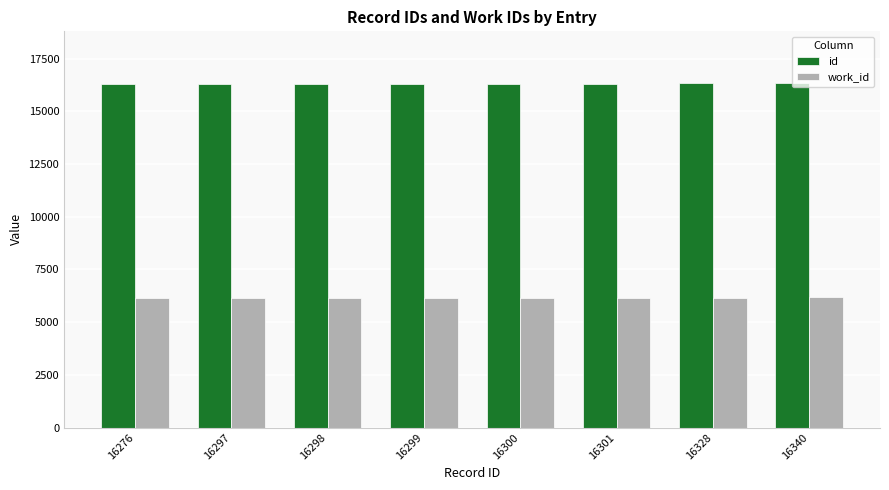

What is the lowest value of the work_id series?

6163